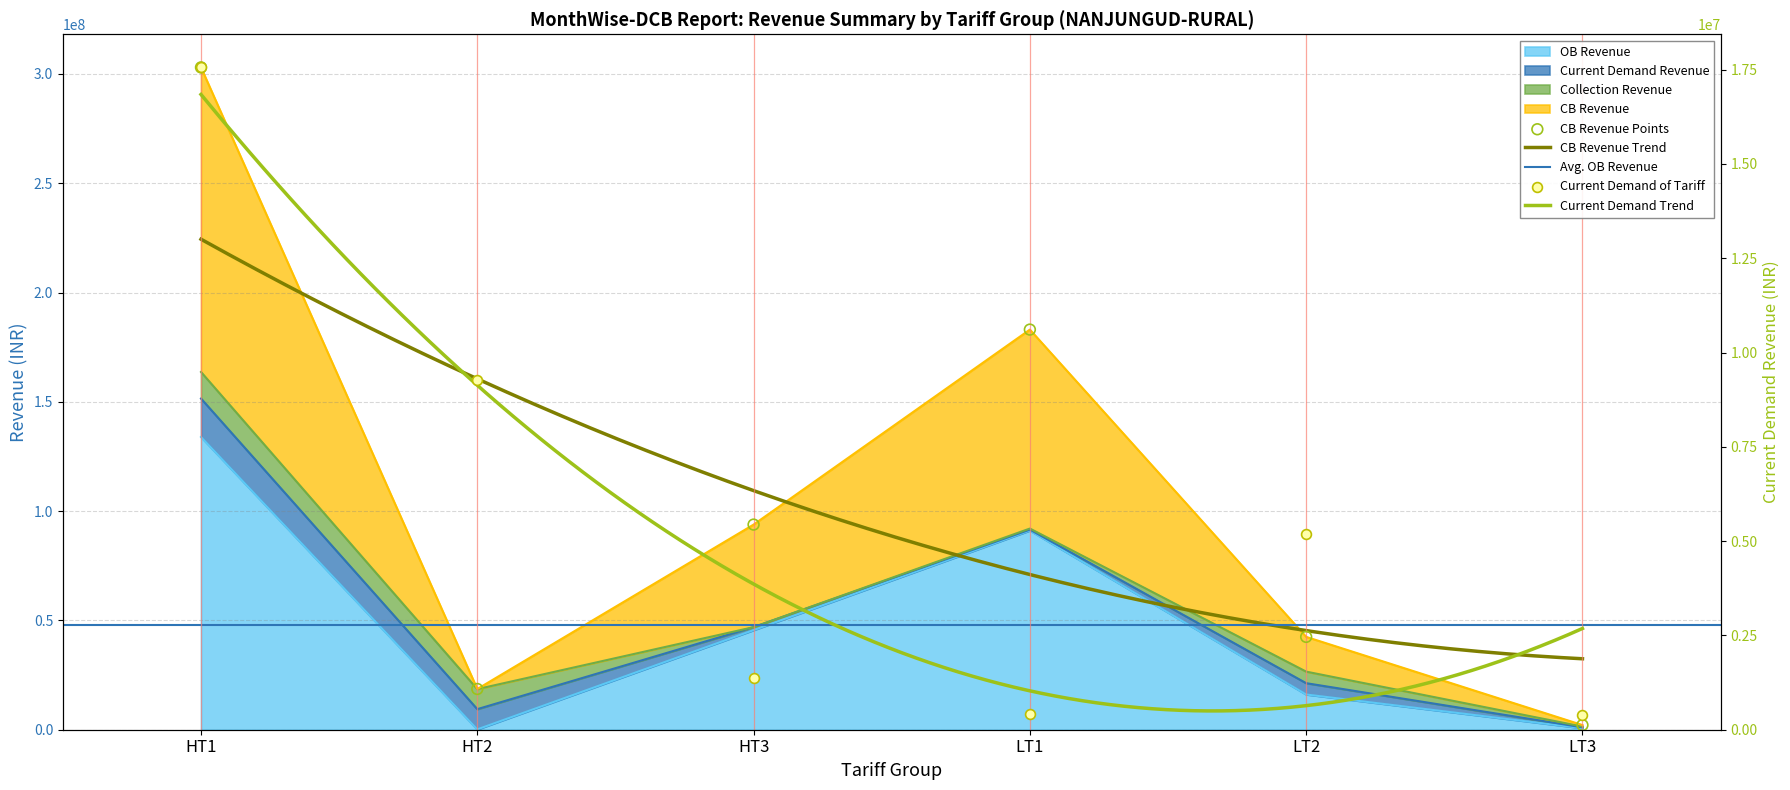

At which category is the sum across all series the highest?

HT1